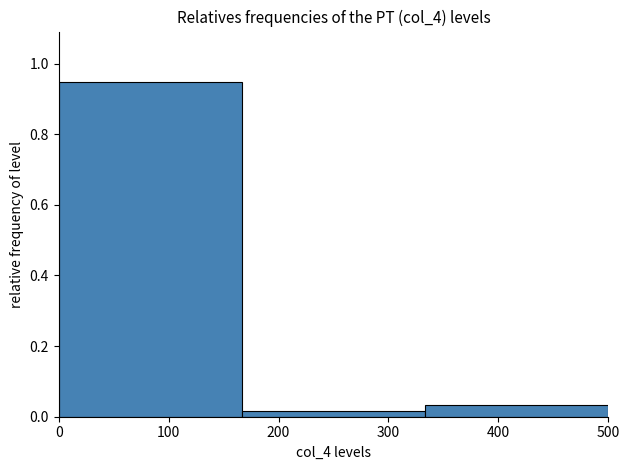

Which range on the x-axis has the tallest bar?

0 to 170